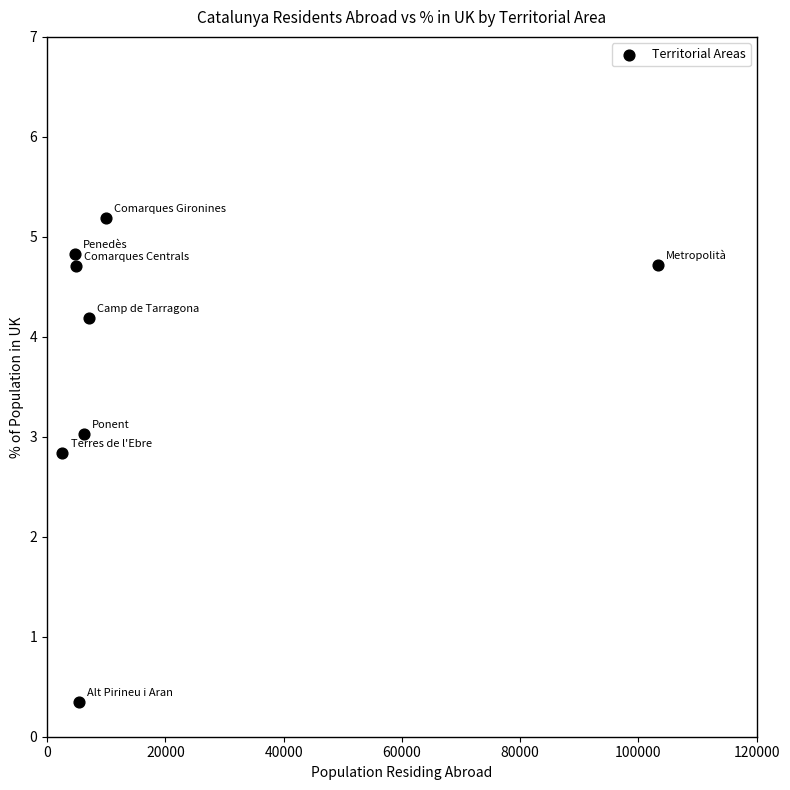

What Y value in the scatter plot is closest to 2?

2.8